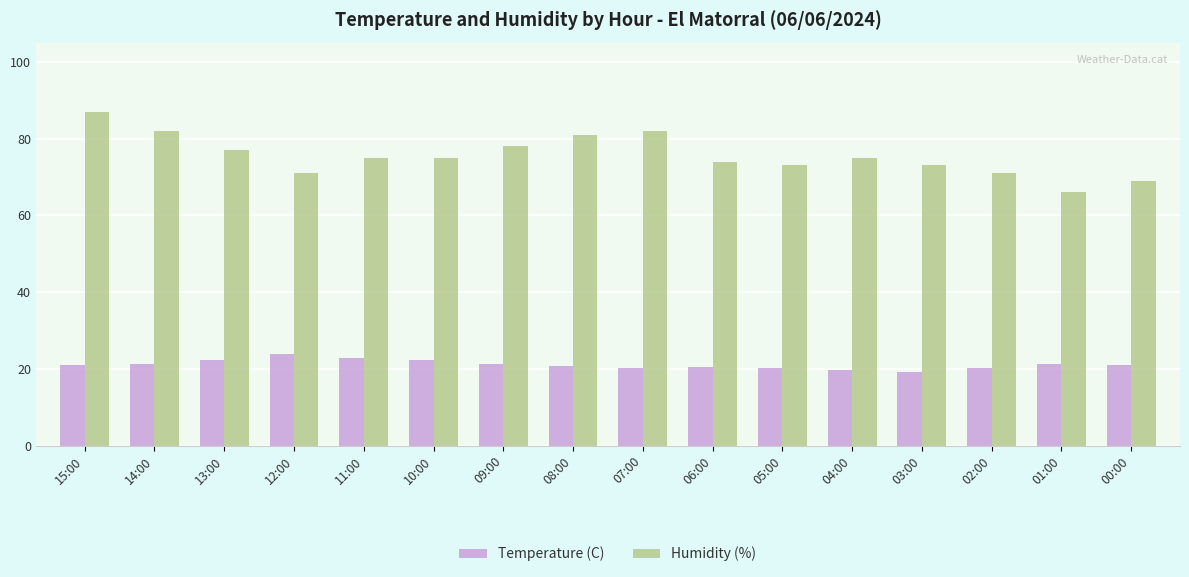

At how many categories does at least one series exceed 44?

16